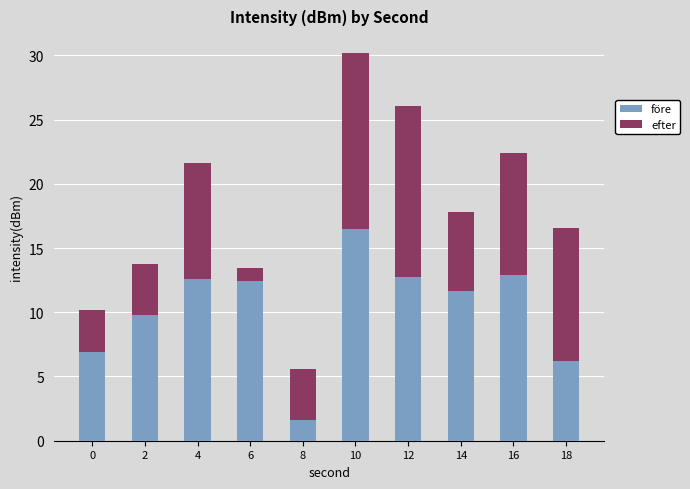

What is the total value across all series at 14?

17.8